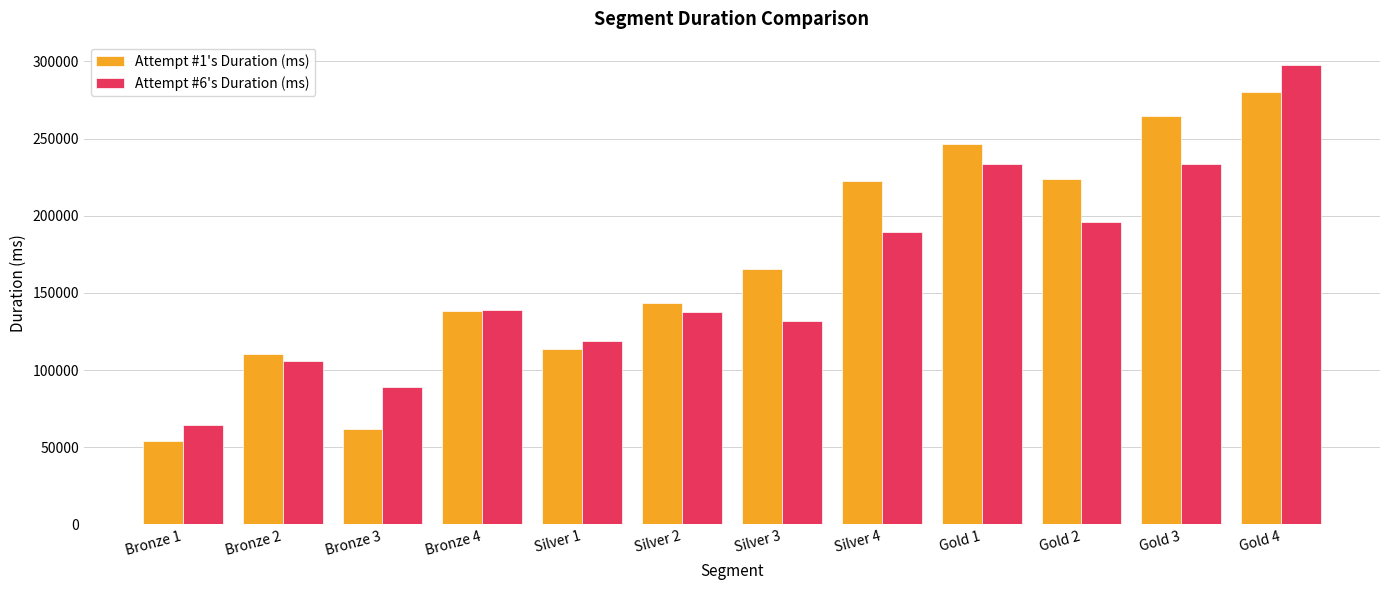

Between Silver 3 and Gold 1, which series saw the biggest shift?

Attempt #6's Duration (ms)